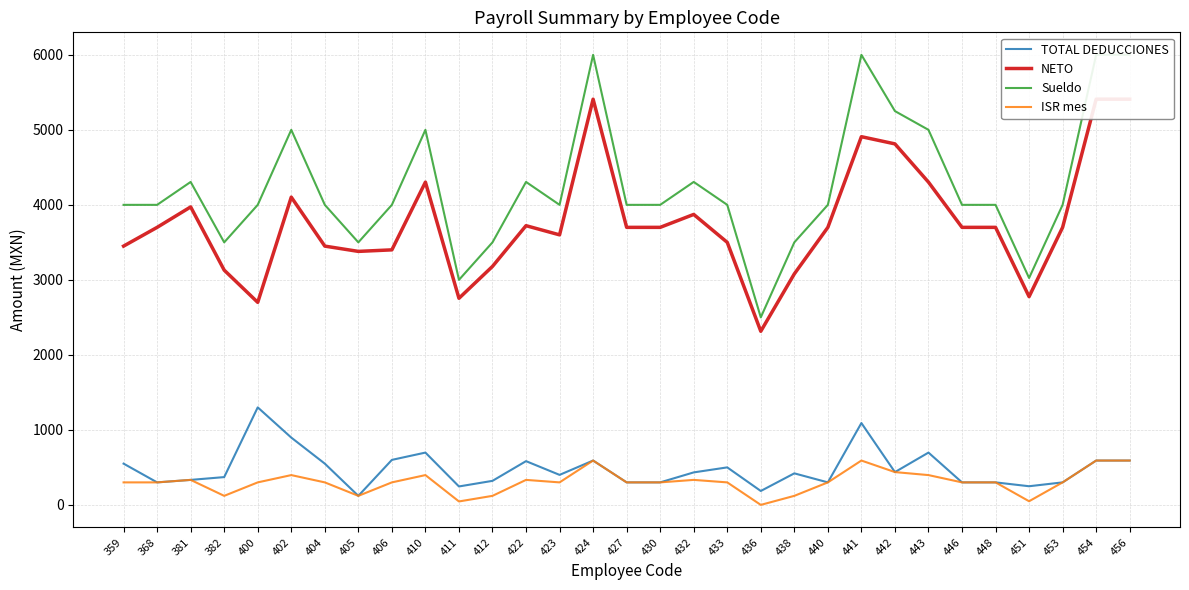

Rank the series by their maximum value, from lowest to highest.

ISR mes, TOTAL DEDUCCIONES, NETO, Sueldo